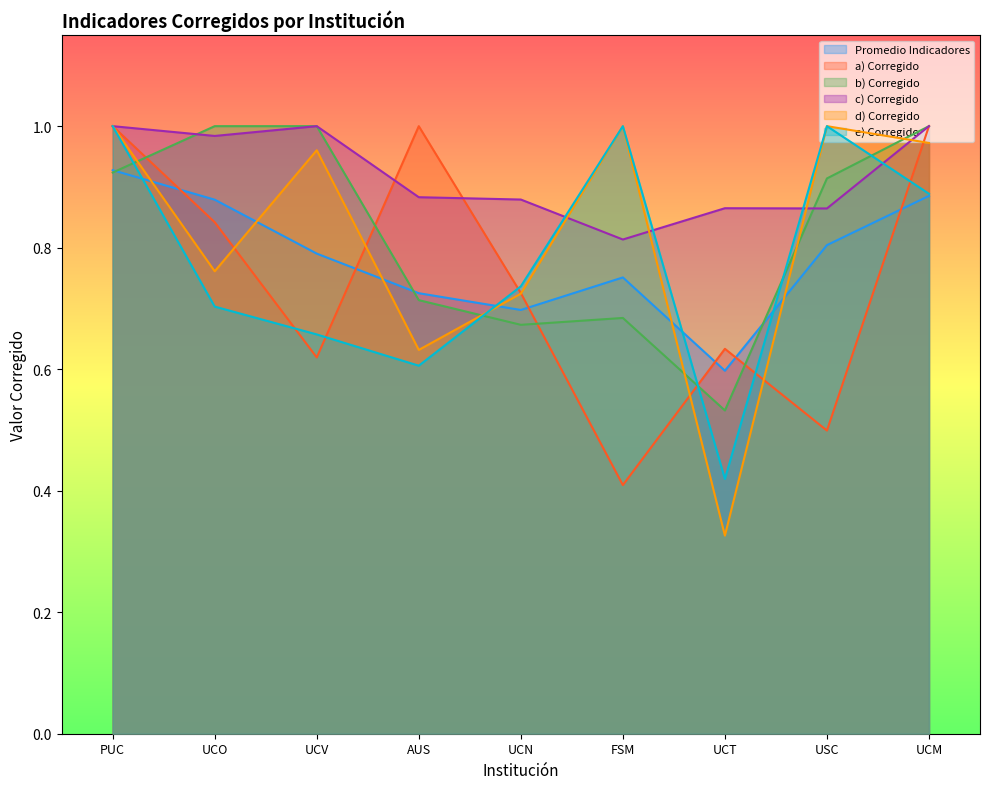

How many interior local valleys does the a) Corregido series have?

3